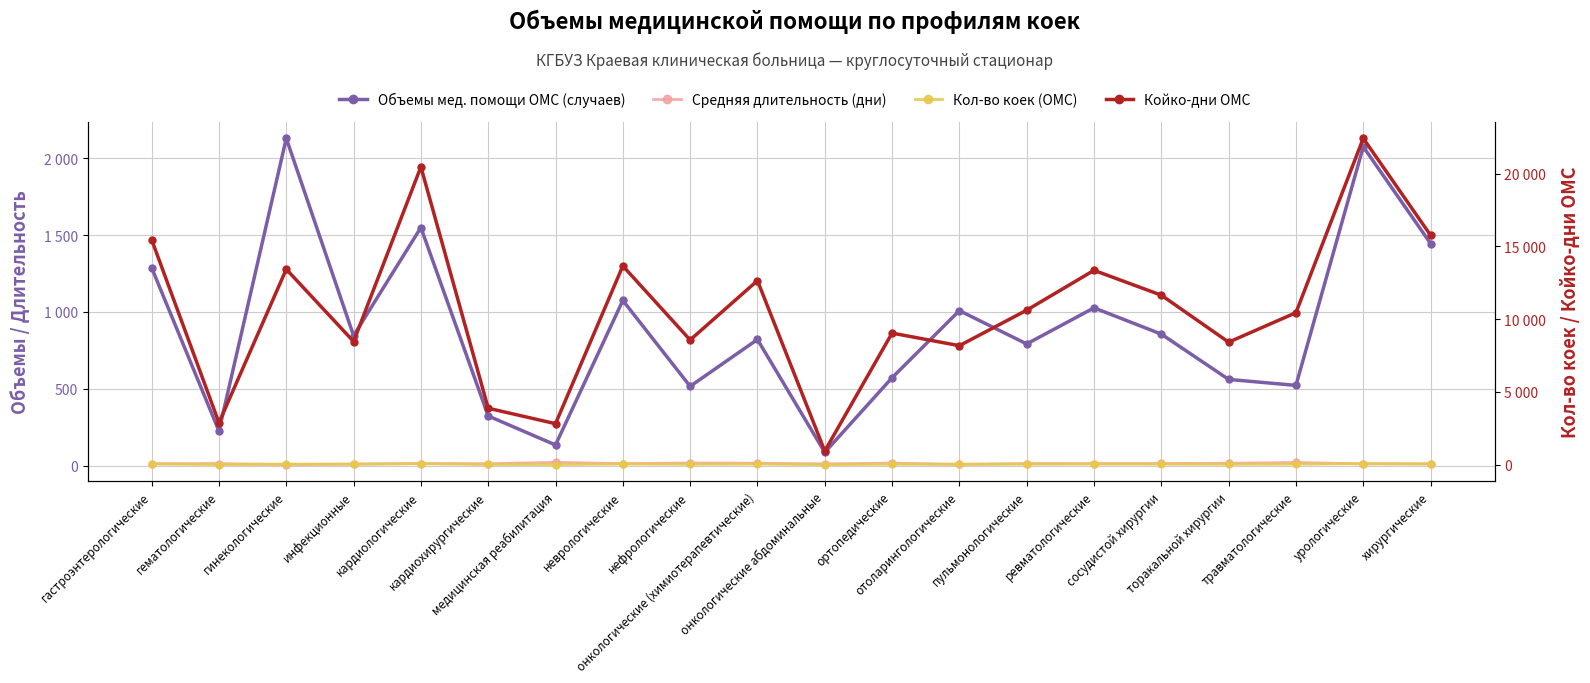

Where is the first local maximum for Кол-во коек (ОМС)?

гинекологические